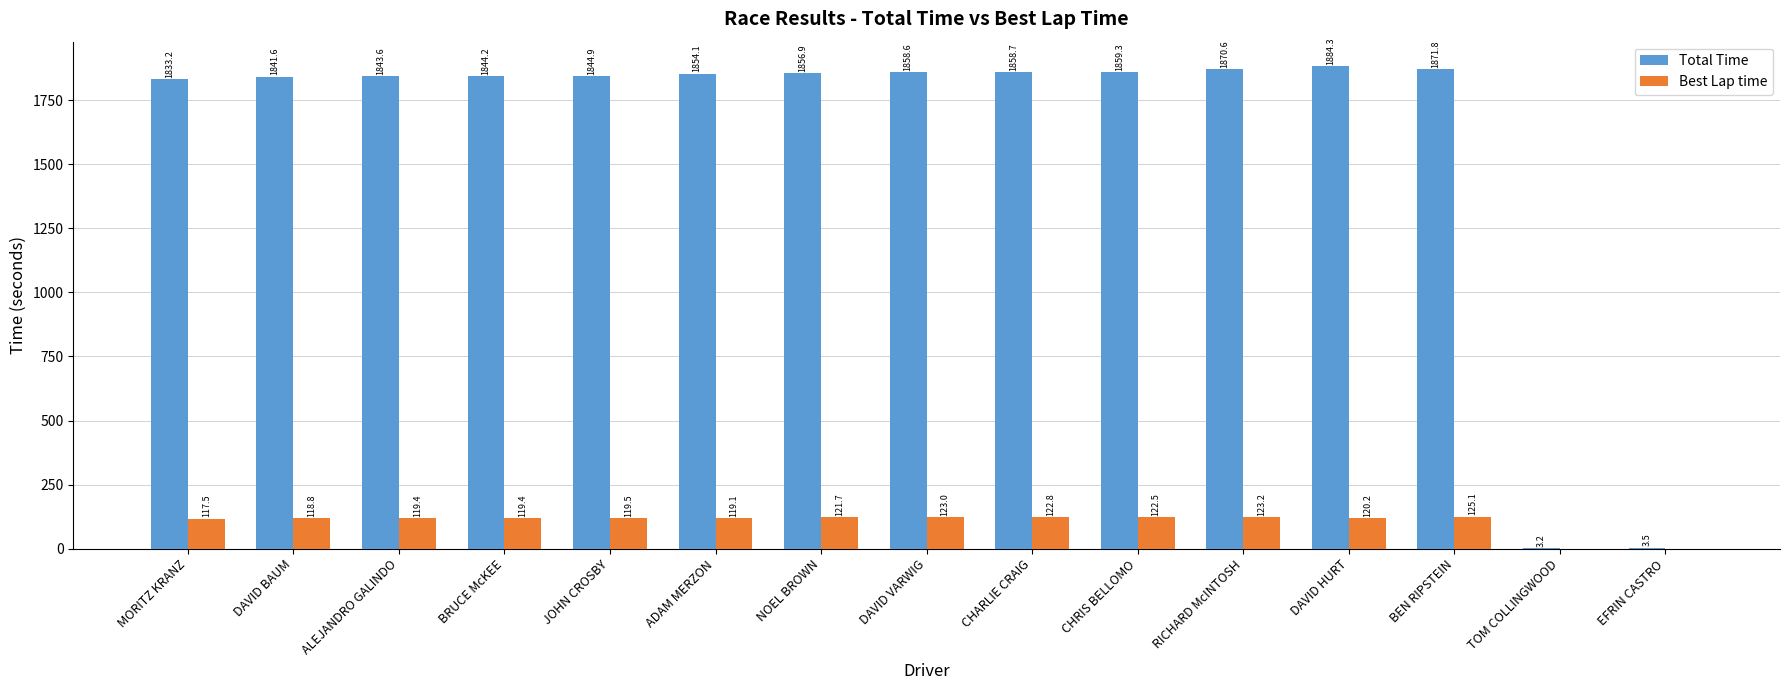

What is the sum of the Best Lap time values at DAVID BAUM and NOEL BROWN?

240.5